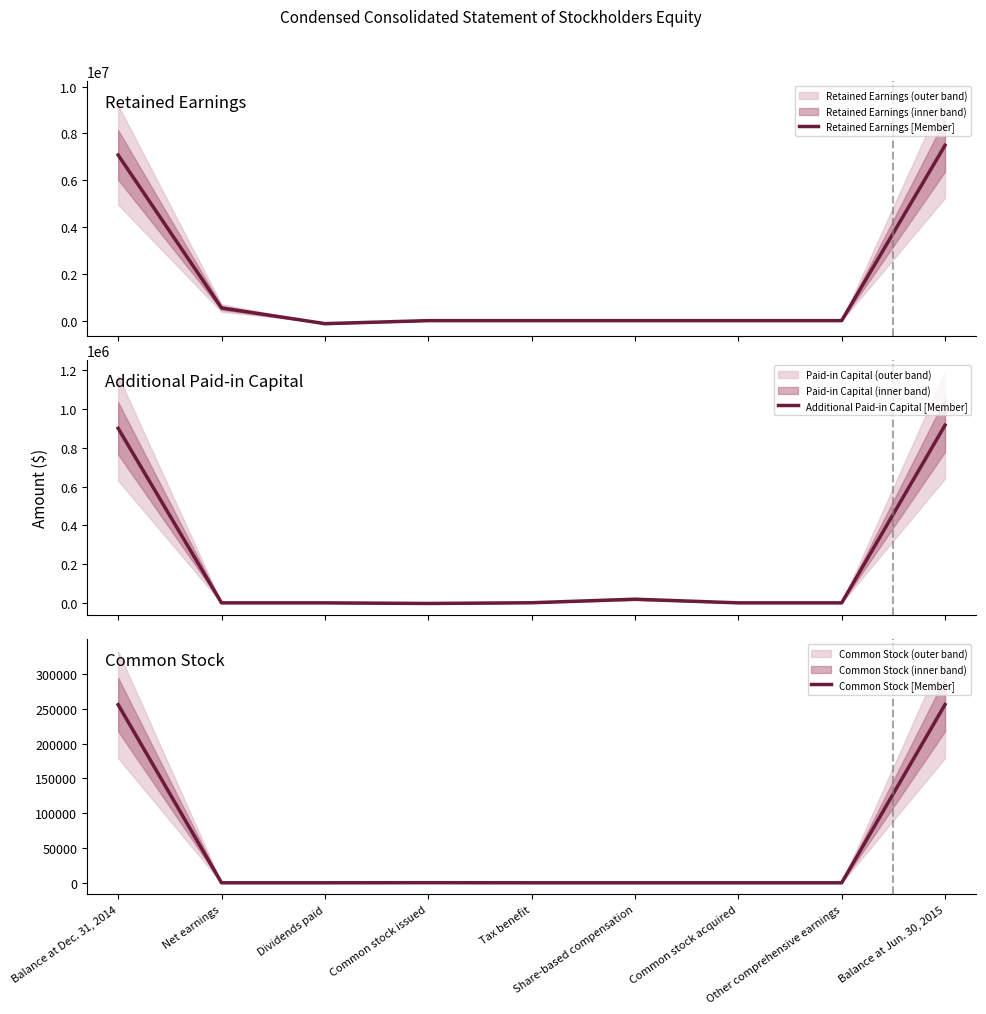

The value of Common Stock [Member] at Net earnings is 133518. True or false?

False